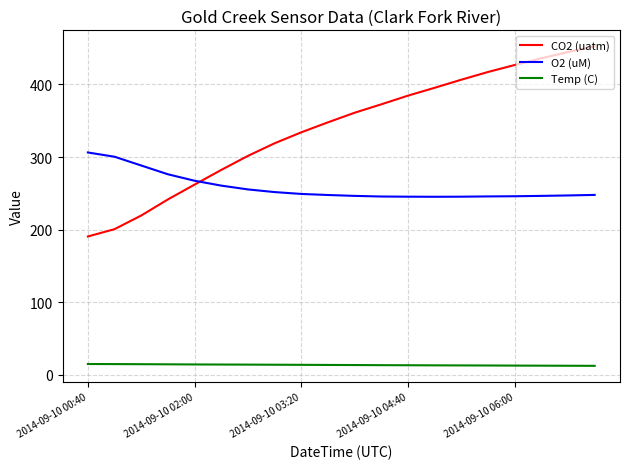

At how many categories does at least one series exceed 74?

20